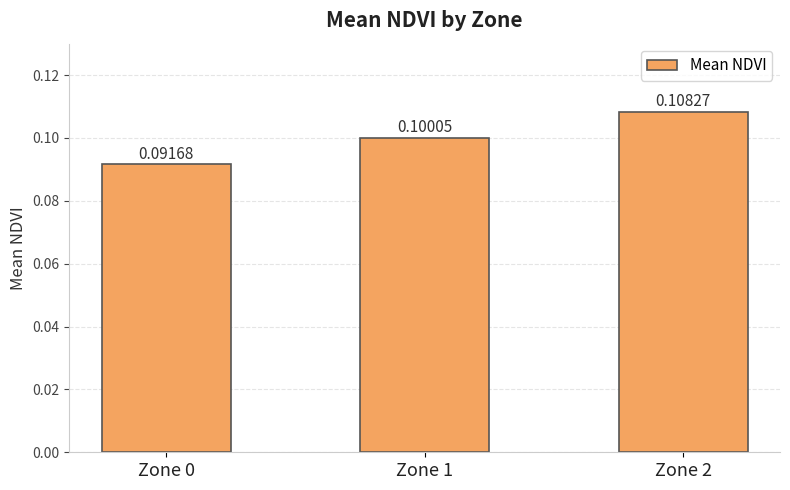

List the labels in order of value, smallest first.

Zone 0, Zone 1, Zone 2